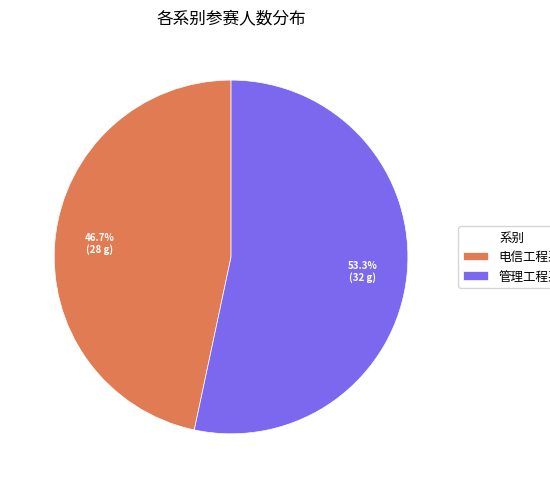

Which category accounts for the majority?

管理工程系